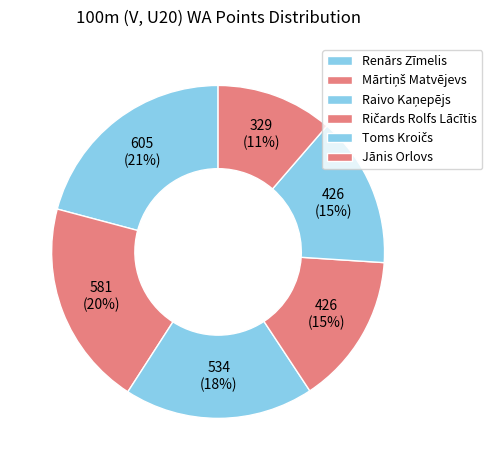

Does Toms Kroičs represent more than half of the total?

No